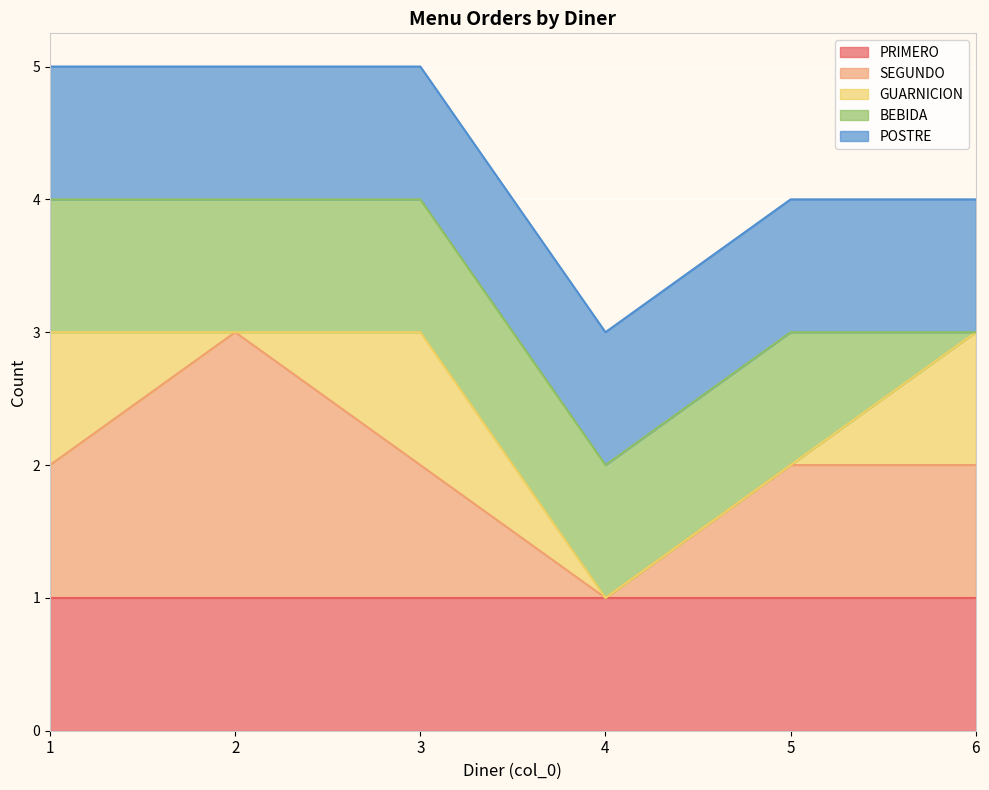

Is the value of GUARNICION at 6 greater than the value of POSTRE at 4?

No